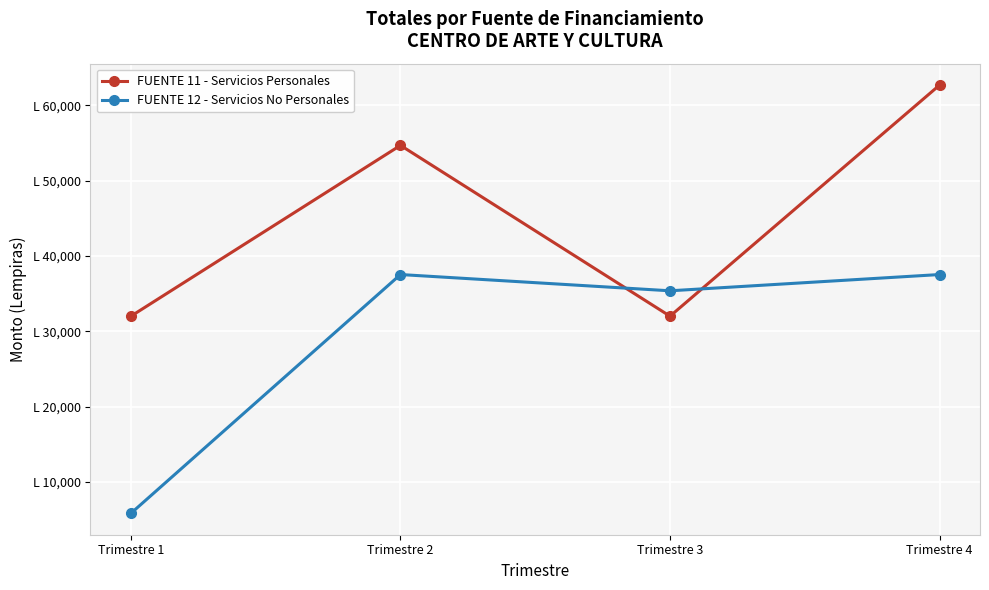

What is the difference between the highest and lowest values at Trimestre 2?

17140.7